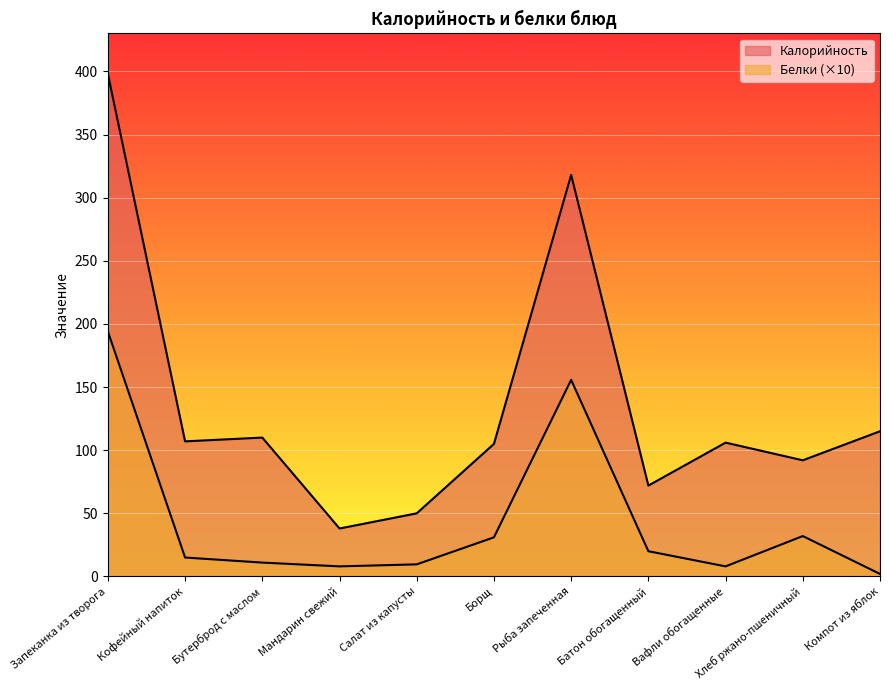

What is the difference between the maximum and minimum values in the Калорийность series?

360.0